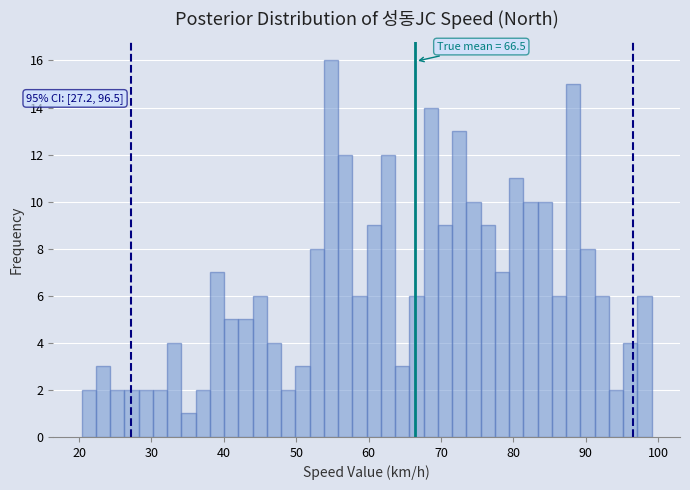

Around what value on the x-axis is the tallest bar? Give the approximate position of its centre, as read against the axis.

55